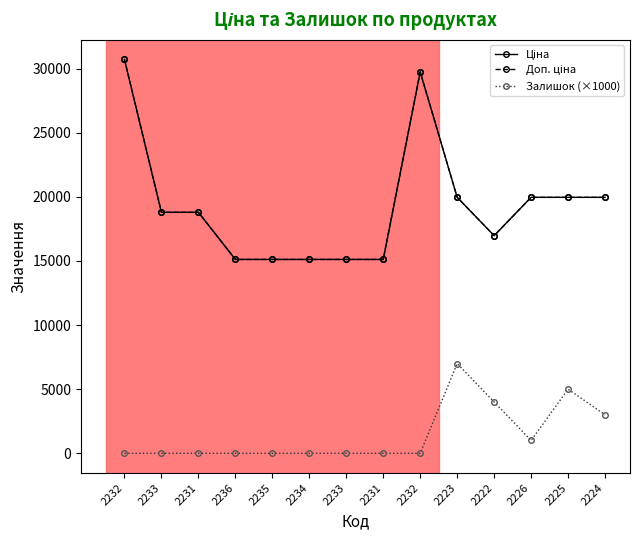

Does the chart have visible grid lines?

No